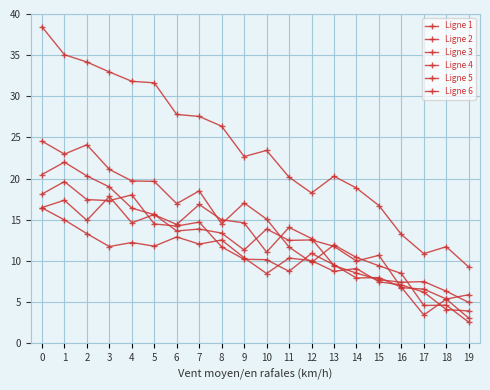

Is this an area chart (filled region under the line)?

No